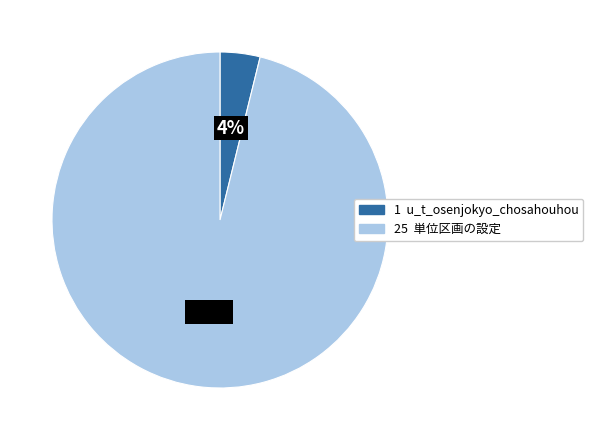

To the nearest percent, what is the average slice percentage?

50%